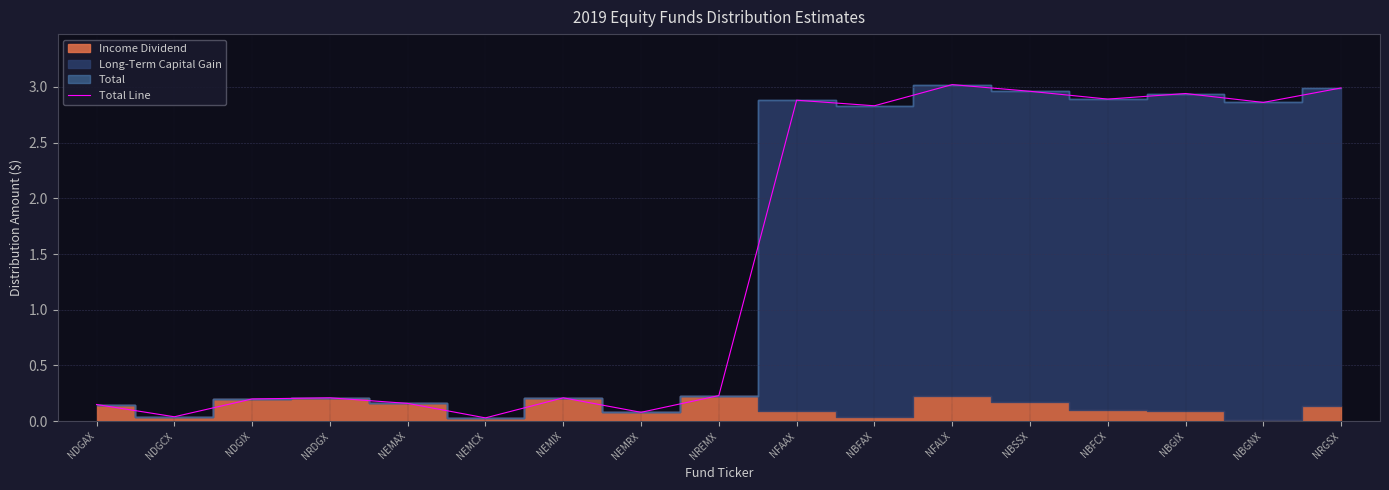

What is the greatest value displayed?

3.0